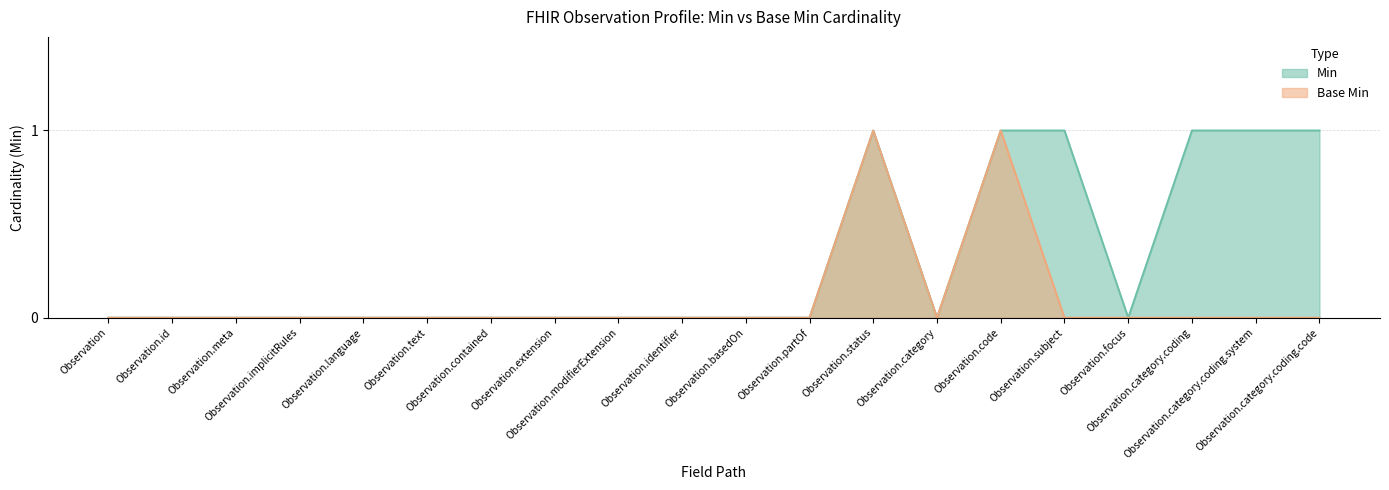

How many Min values are between 0 and 1?

20